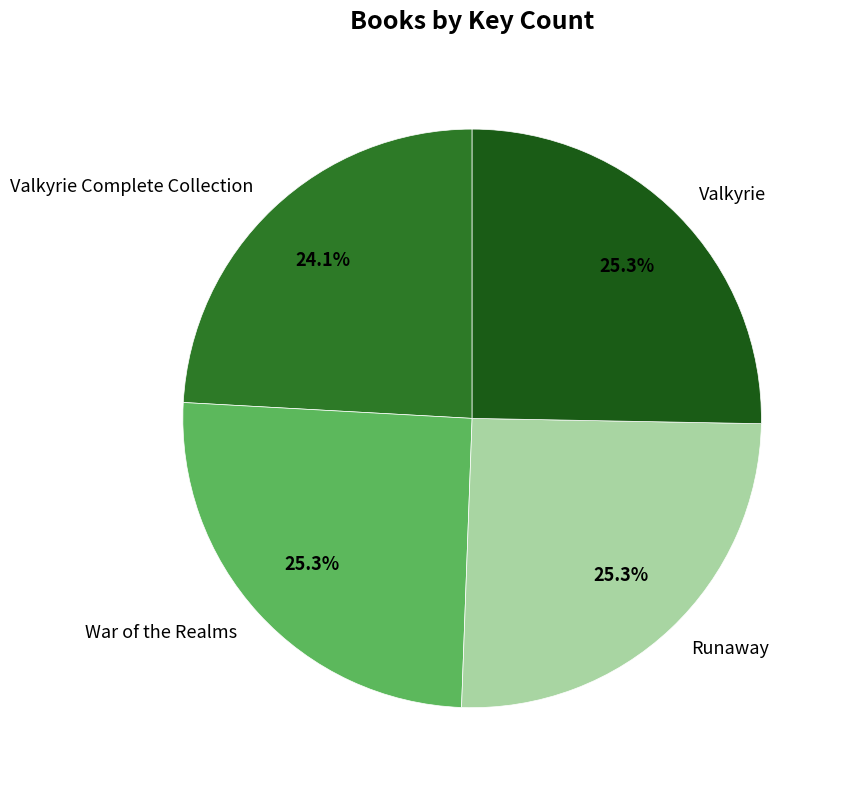

Approximately how many times larger is the value at War of the Realms compared to Valkyrie?

1.0